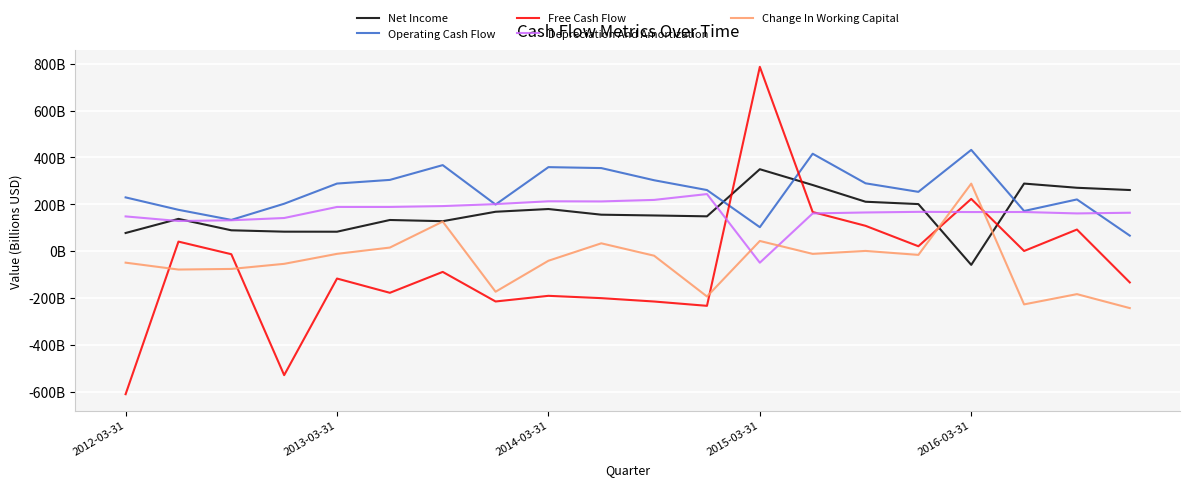

What are all the series names shown in the legend?

Net Income, Operating Cash Flow, Free Cash Flow, Depreciation And Amortization, Change In Working Capital